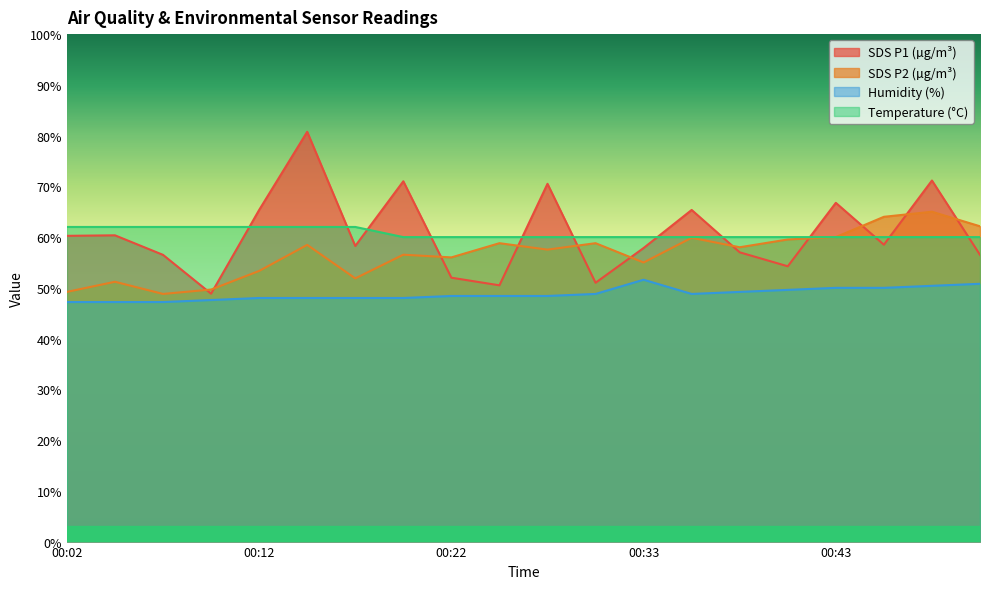

Which series ends up on top after the final intersection of Temp and SDS_P1?

Temp